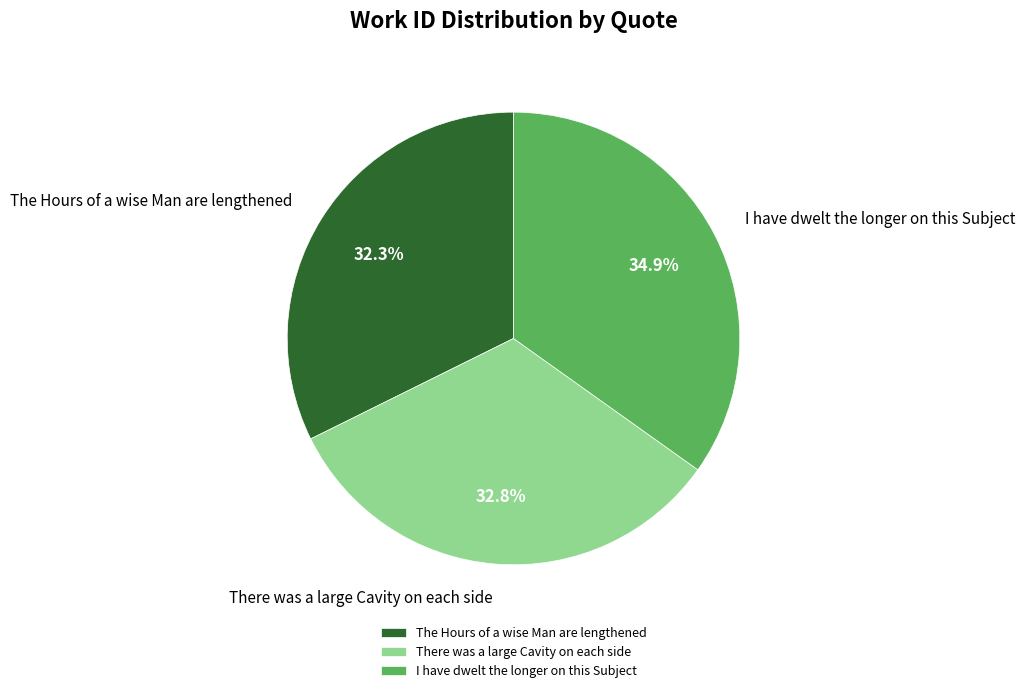

Approximately how many times larger is the value at I have dwelt the longer on this Subject compared to The Hours of a wise Man are lengthened?

1.1